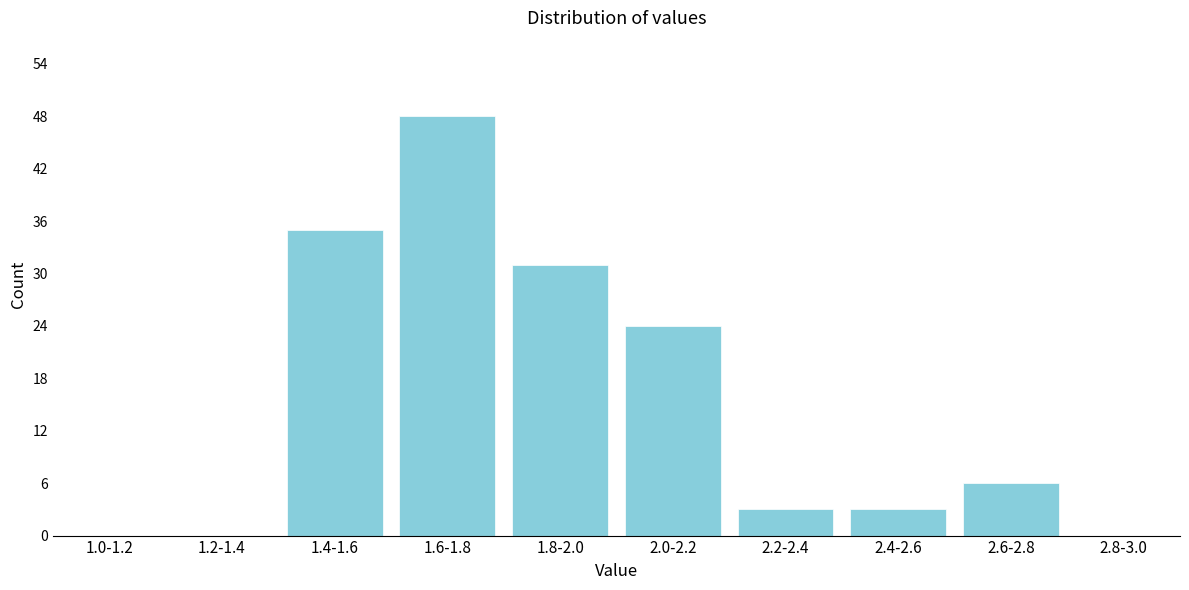

Reading left to right, what are all the values shown in this chart?

1.0-1.2=0	1.2-1.4=0	1.4-1.6=35	1.6-1.8=48	1.8-2.0=31	2.0-2.2=24	2.2-2.4=3	2.4-2.6=3	2.6-2.8=6	2.8-3.0=0